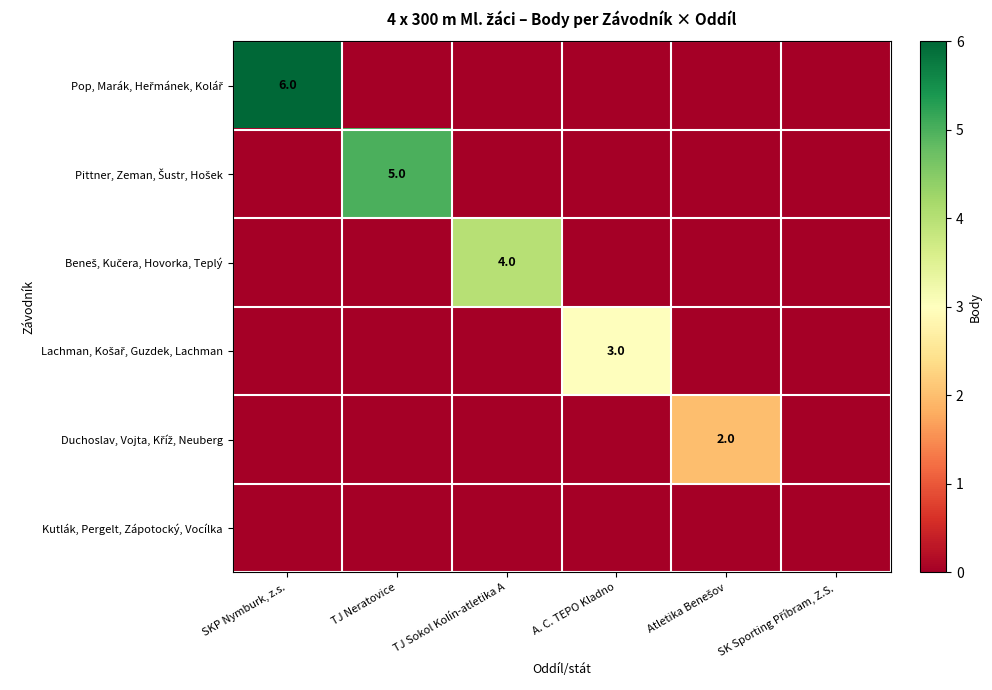

Which series has the widest spread of values?

Pop, Marák, Heřmánek, Kolář